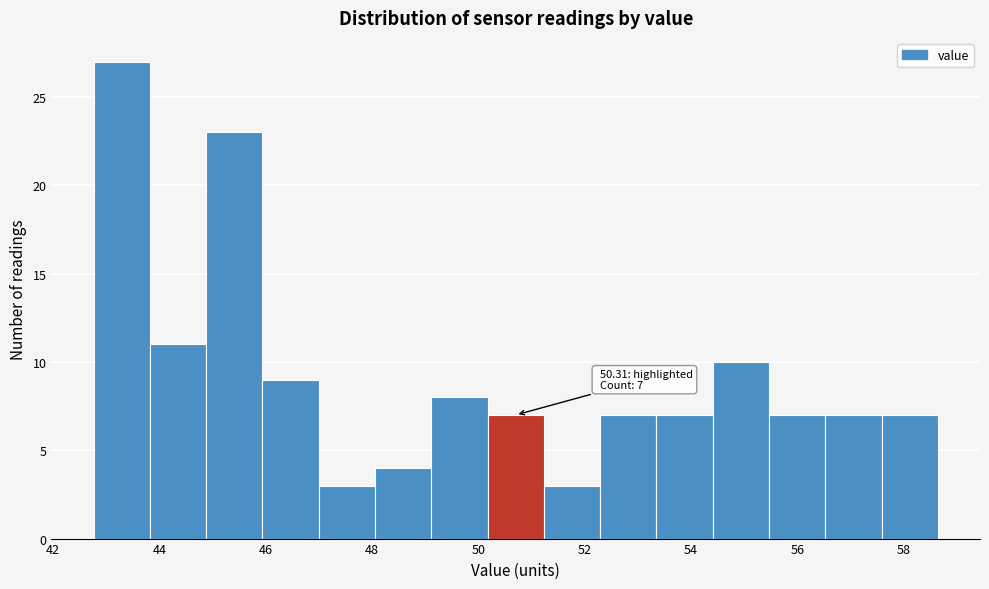

Which range on the x-axis has the tallest bar?

42.8 to 43.8